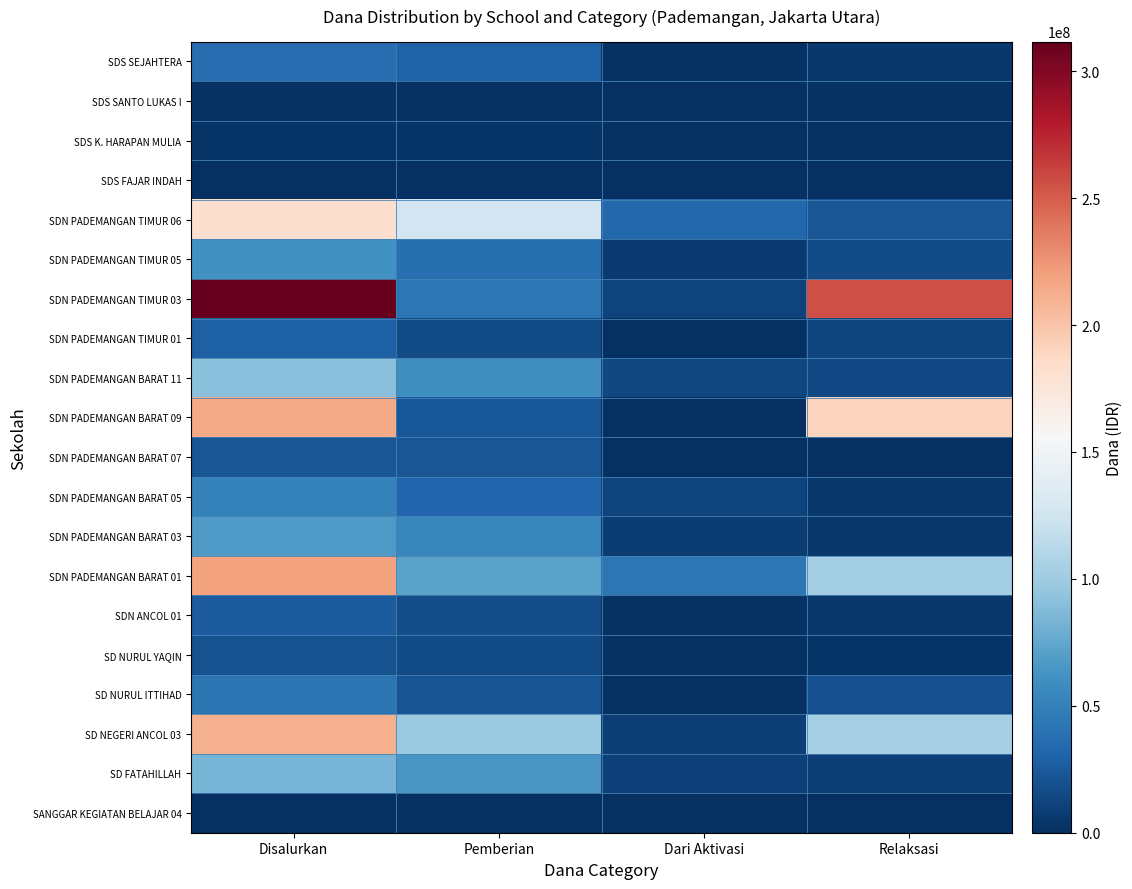

What is the lowest value of the SDN PADEMANGAN BARAT 11 series?

14175000